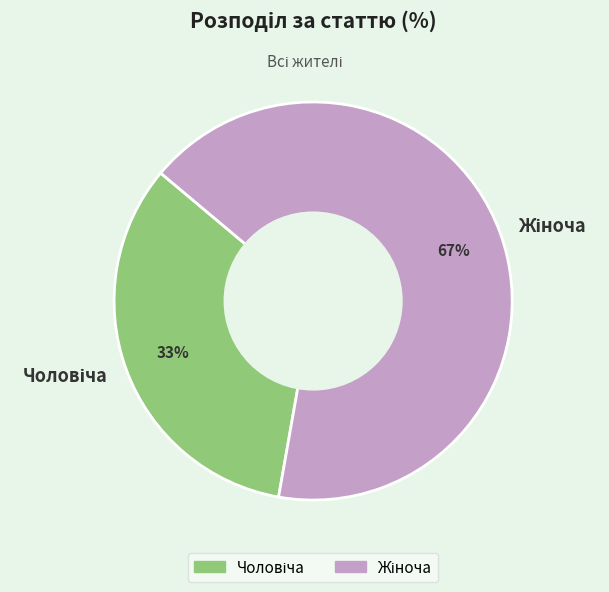

Does any single category account for the majority?

Yes